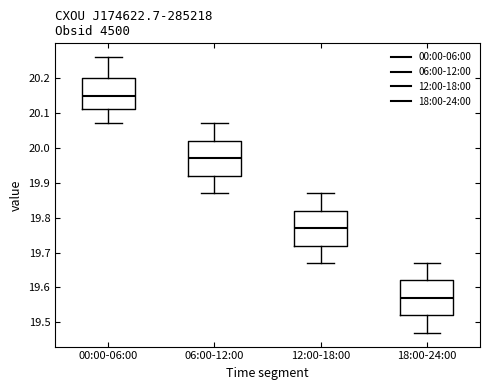

Which box has the highest median line?

00:00-06:00